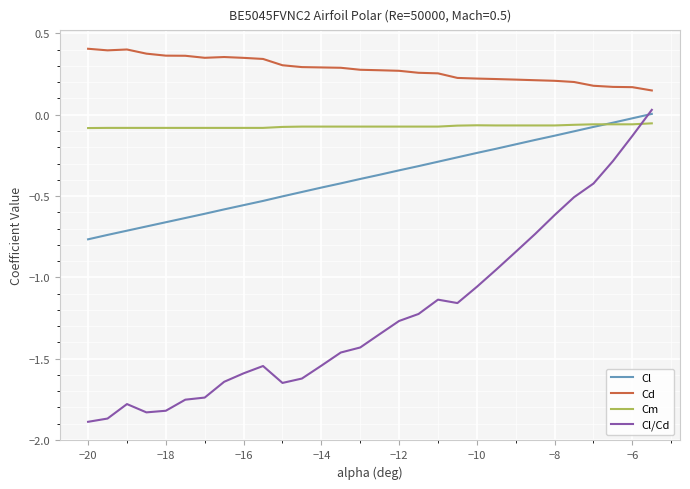

True or false: Cl and Cd cross at least once.

False